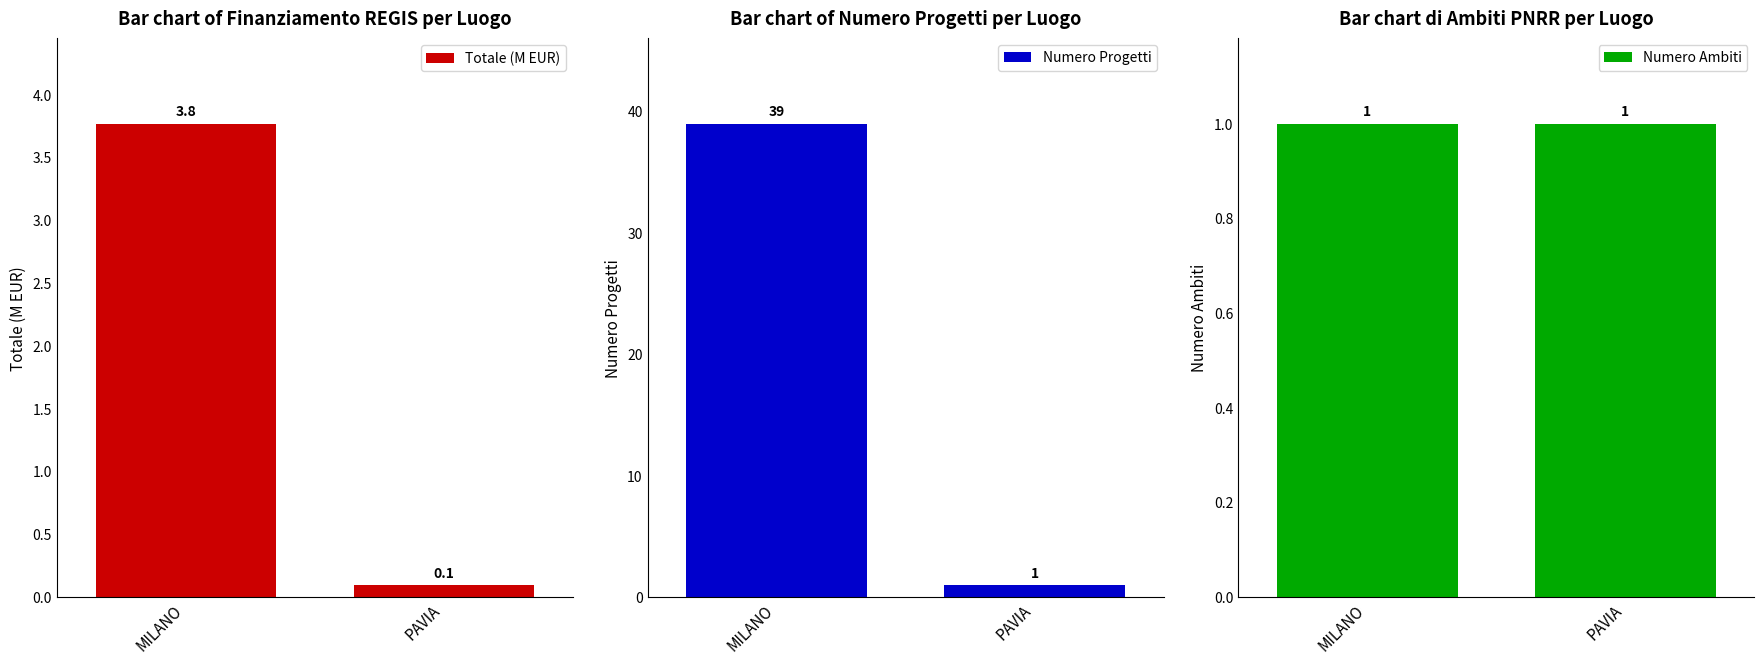

At how many categories does at least one series exceed 8?

1